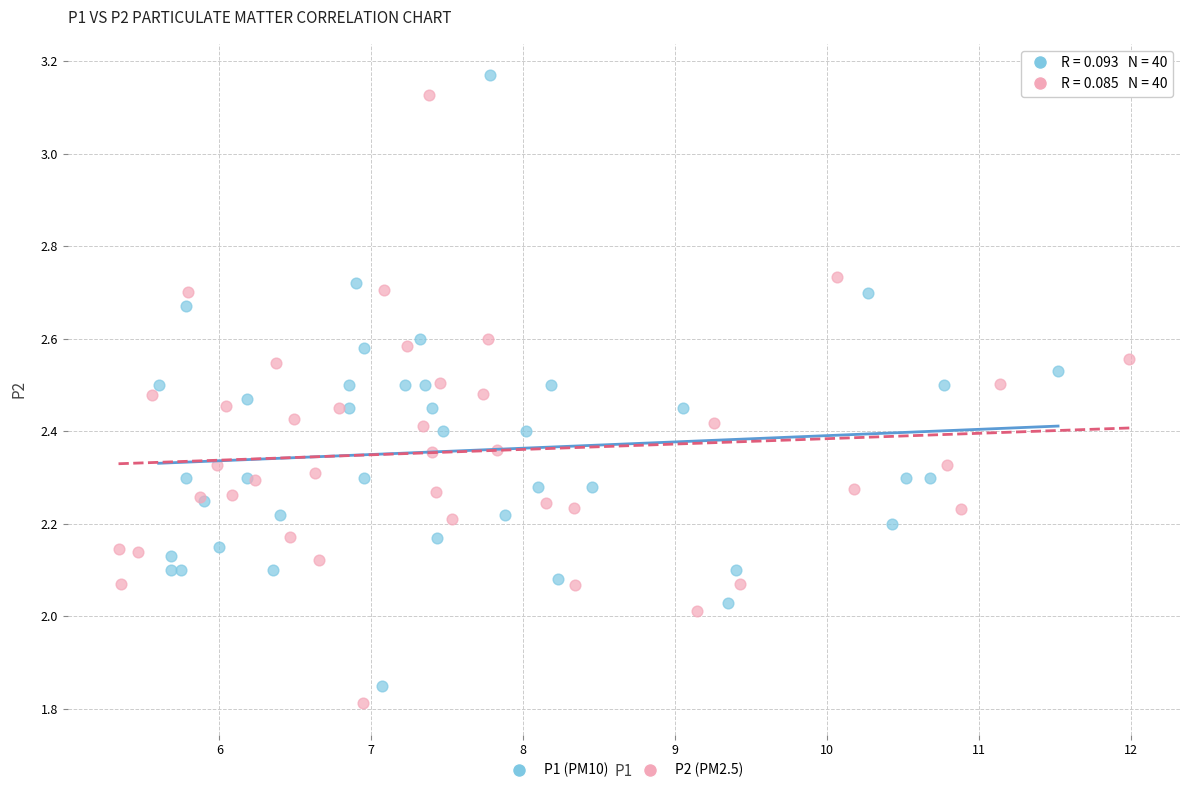

Which series reaches the minimum Y coordinate?

P2 (PM2.5)